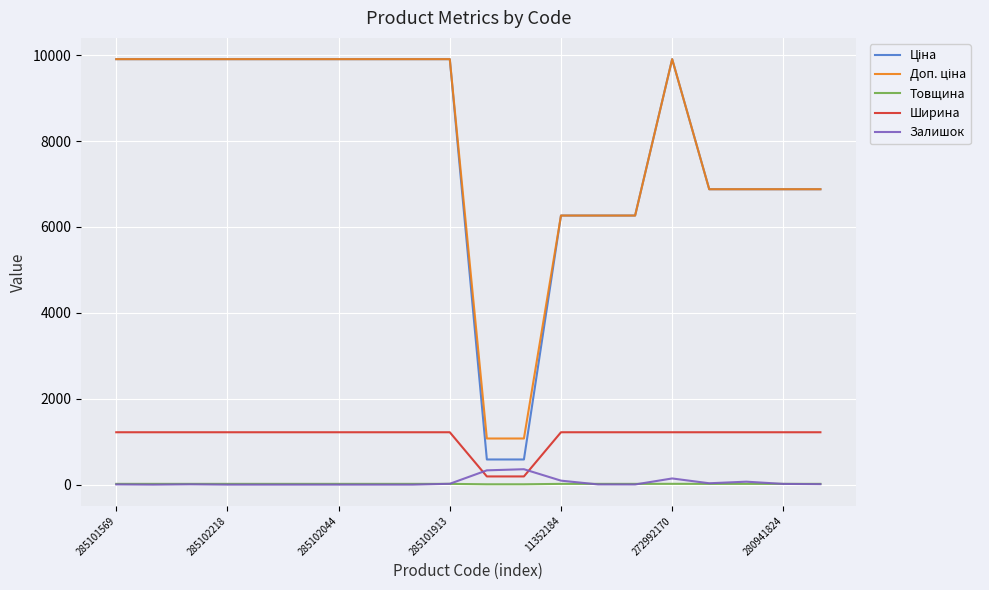

What is the maximum value for Залишок?

359.0